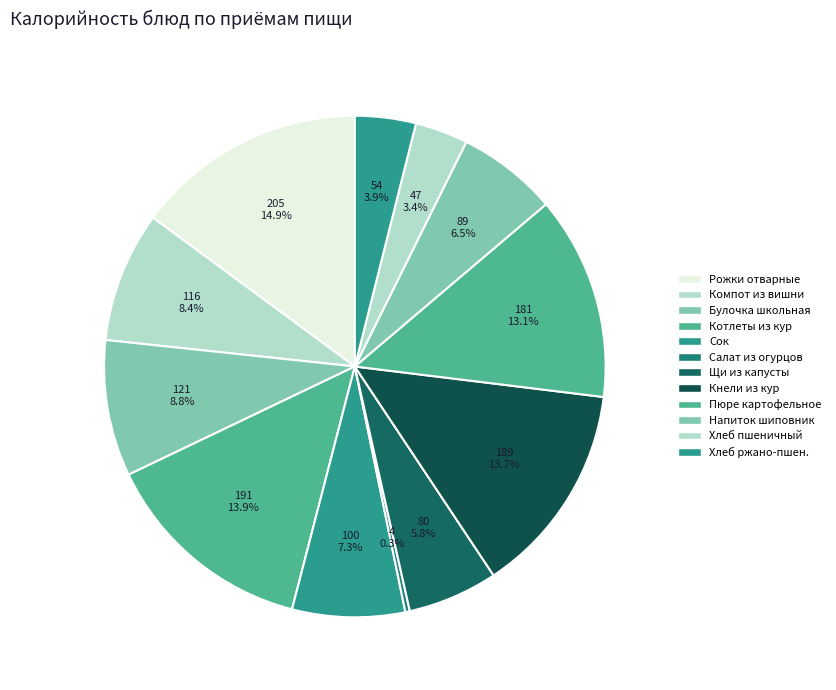

What is the largest slice in the pie chart?

Рожки отварные с маслом сливочным